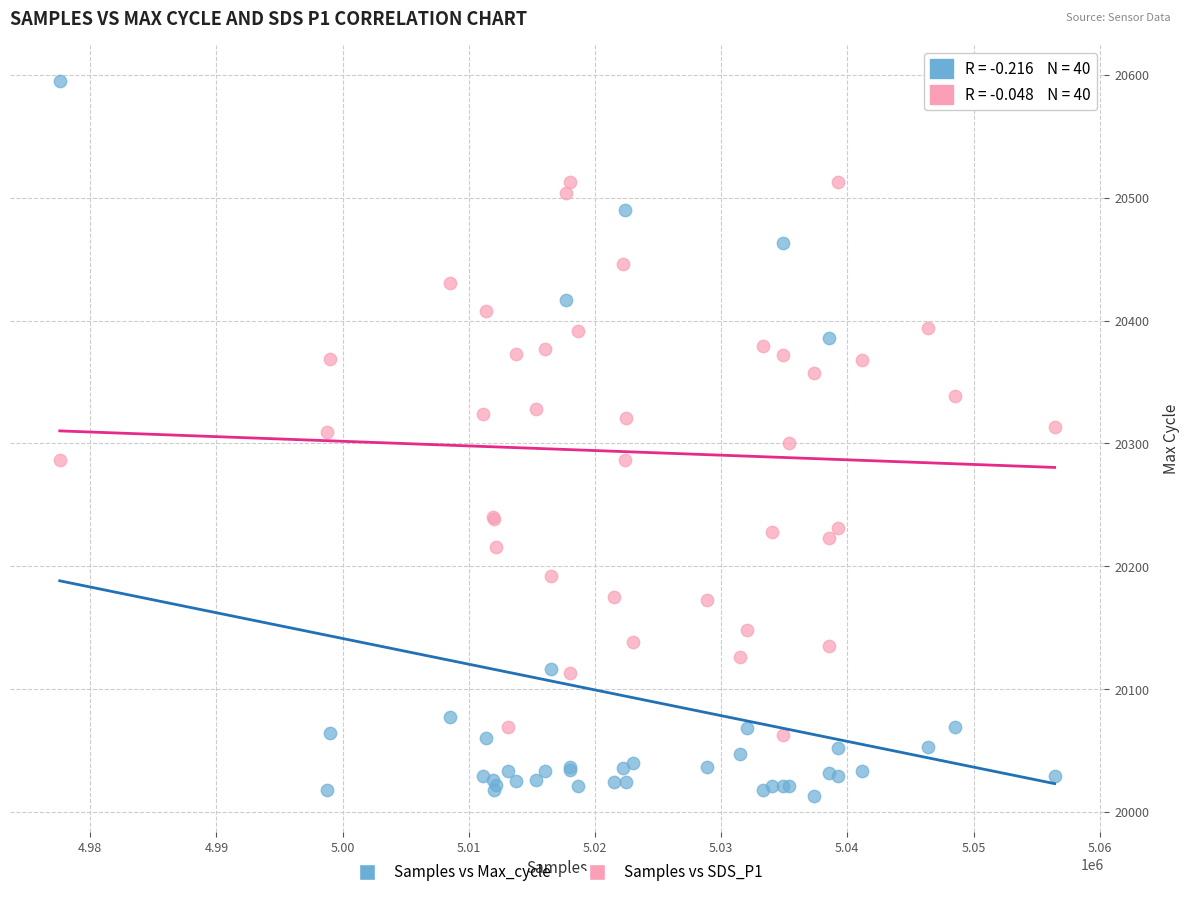

Which series has the largest Y range (max minus min)?

Samples vs Max_cycle